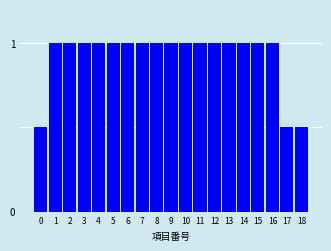

Reading left to right, extract all data points from this chart.

0.5	1.0	1.0	1.0	1.0	1.0	1.0	1.0	1.0	1.0	1.0	1.0	1.0	1.0	1.0	1.0	1.0	0.5	0.5